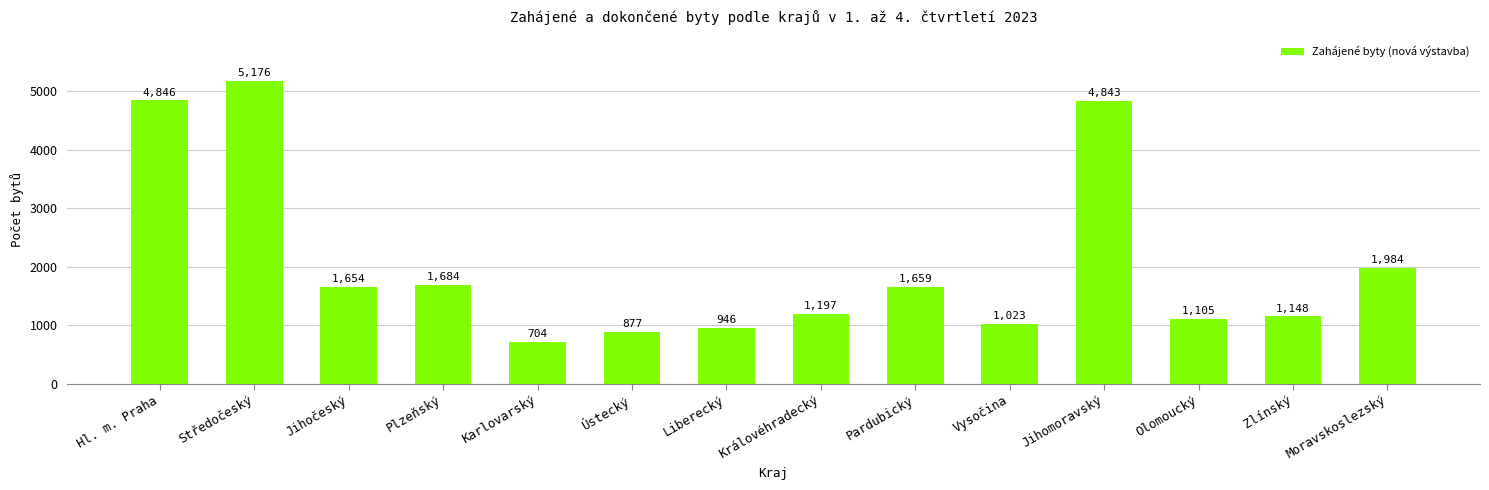

What value does the data have at Jihočeský?

1654